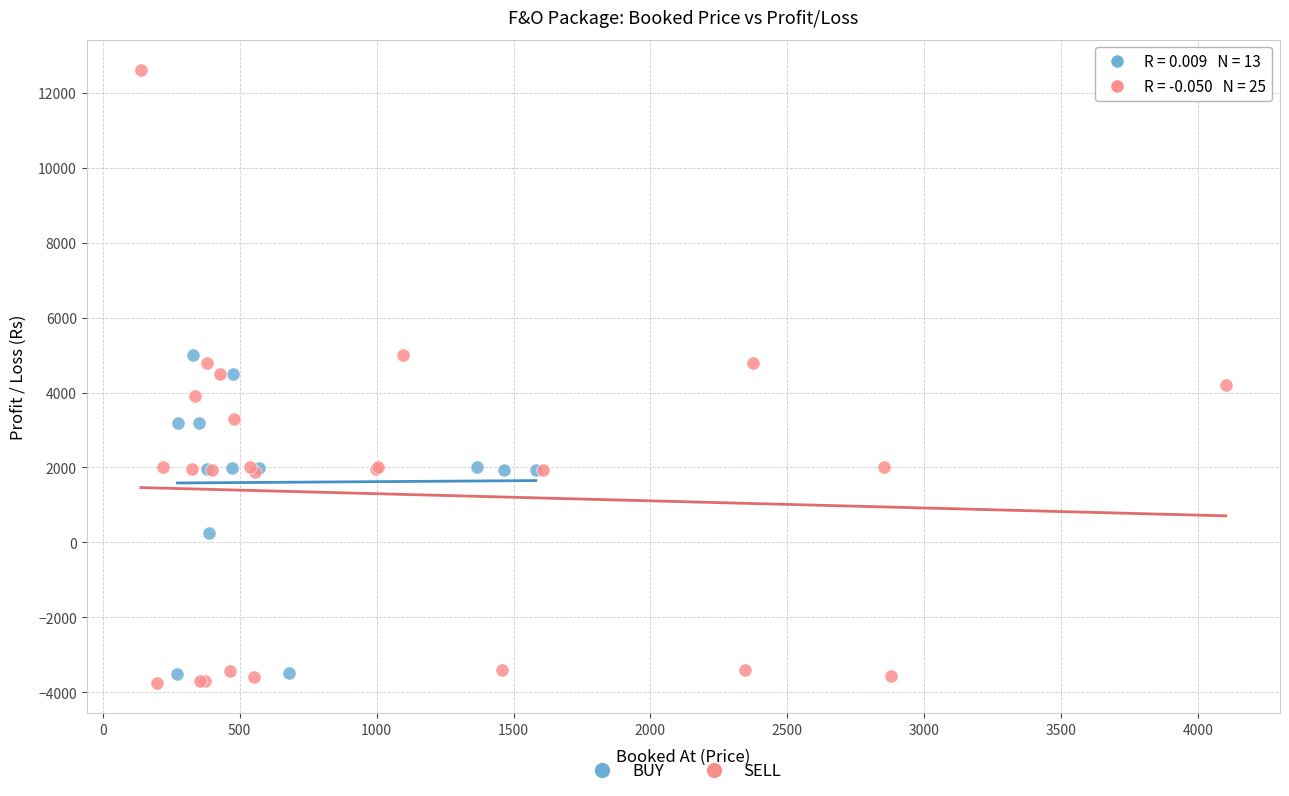

Which series has the widest spread of Y values?

SELL